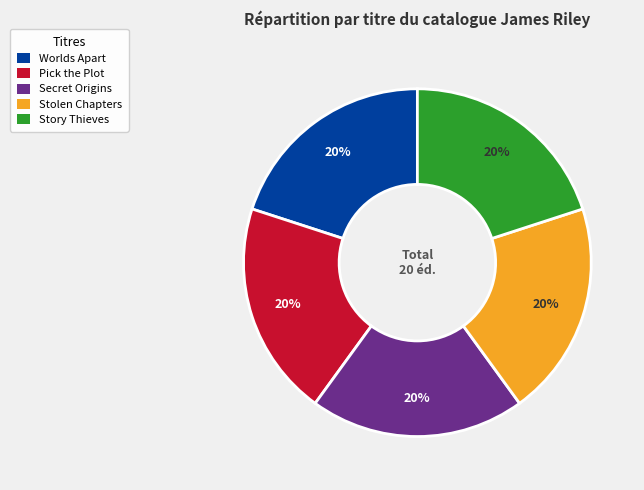

To the nearest percent, what is the average slice percentage?

20%